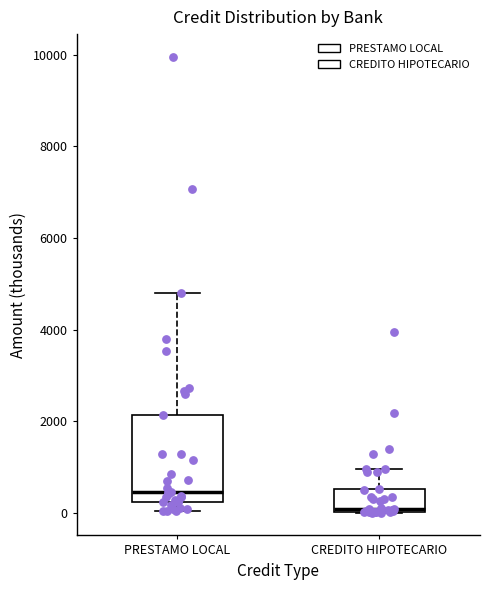

Reading left to right, read every box against the y-axis: the position of its median line, the range the box covers, and the ends of its whiskers. The values are not printed on the chart, so give them approximately, as read against the axis.

PRESTAMO LOCAL: median 400, box 200 to 2200, whiskers 0 to 4800
CREDITO HIPOTECARIO: median 0 (just above the box's lower edge), box 0 to 600, whiskers 0 to 1000